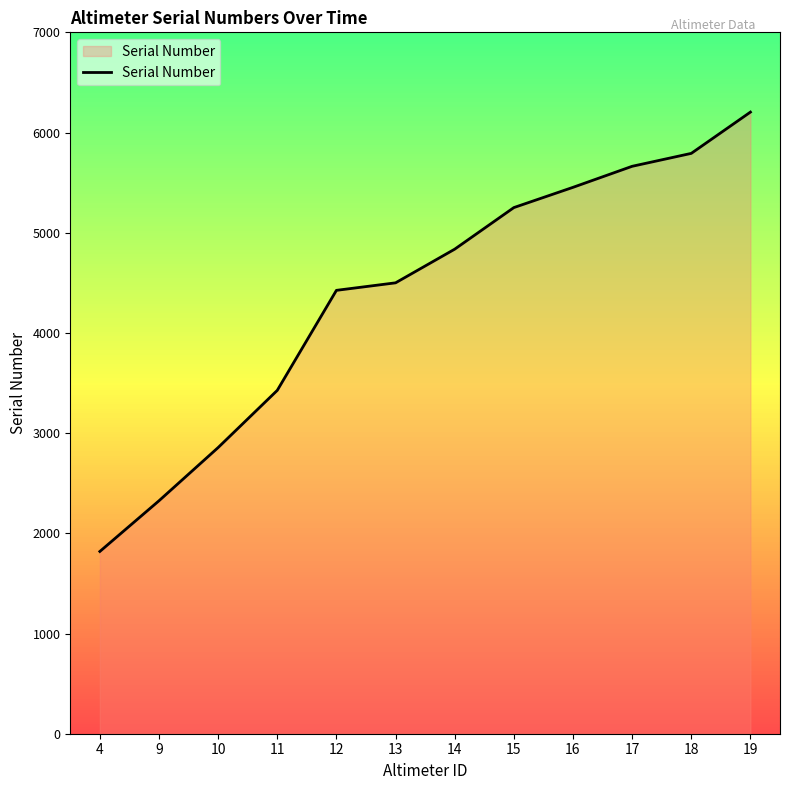

The chart shows a value of 2325 at 9. True or false?

True